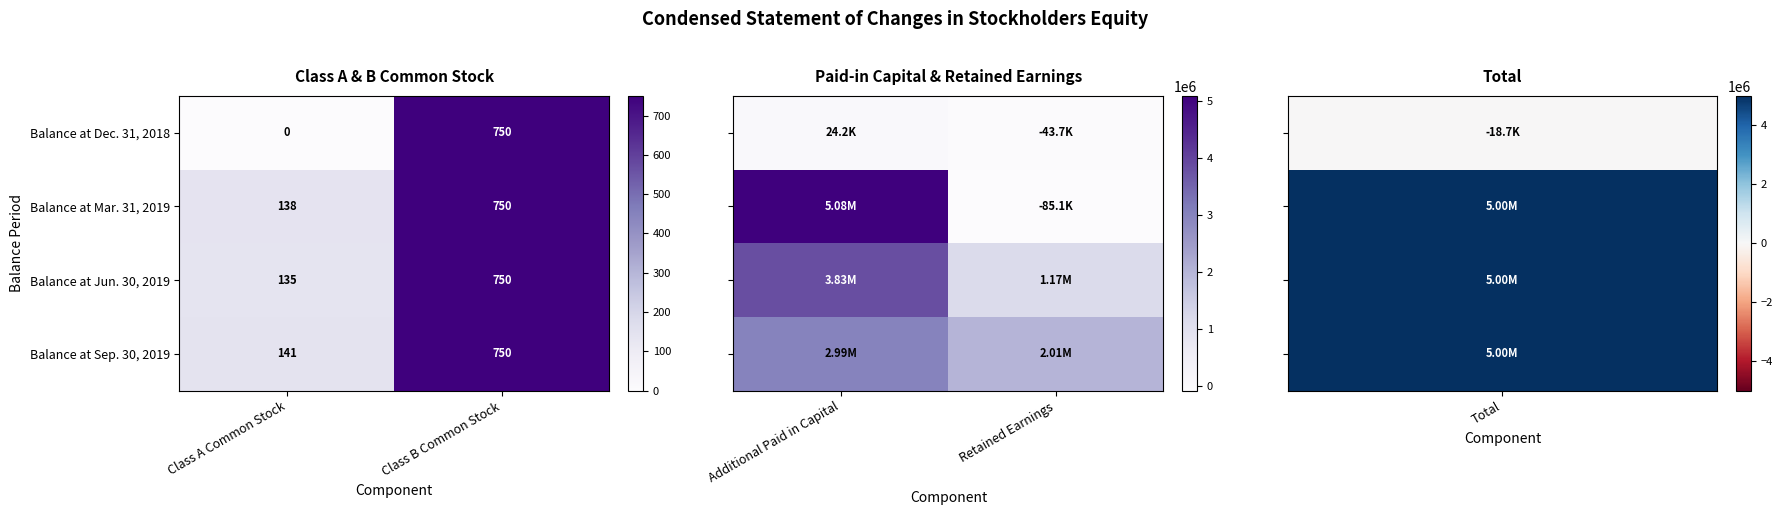

Is it true that Balance at Sep. 30, 2019 equals 141 at Class A Common Stock?

True